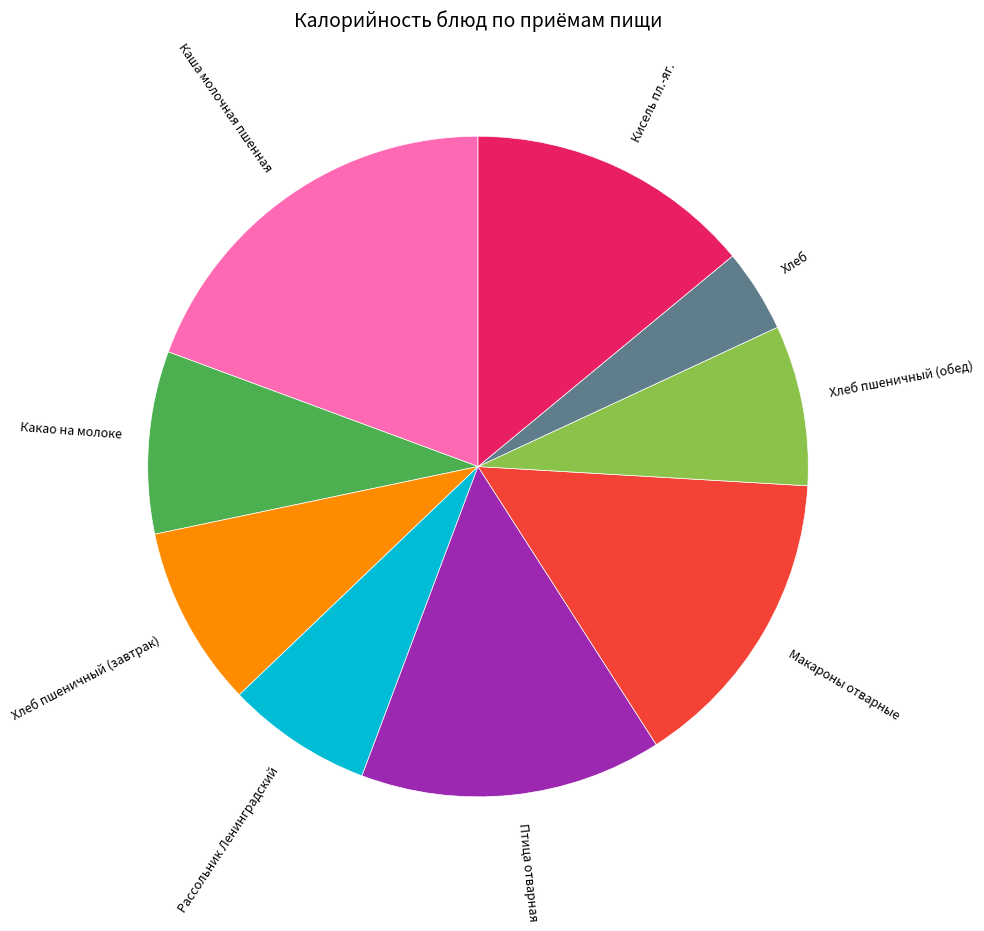

Which has a higher value, Хлеб or Хлеб пшеничный (обед)?

Хлеб пшеничный (обед)